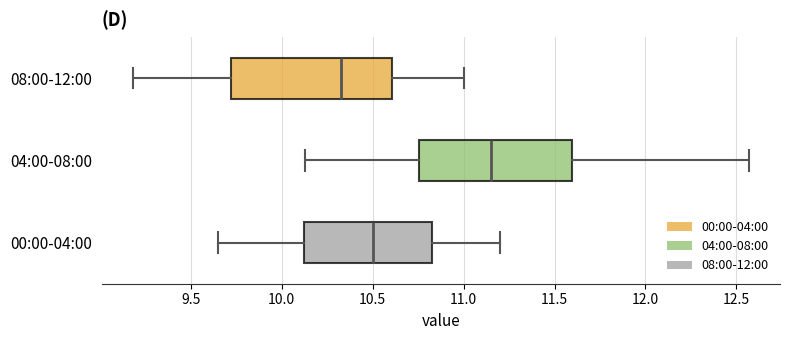

Which box has the furthest to the right median line?

04:00-08:00